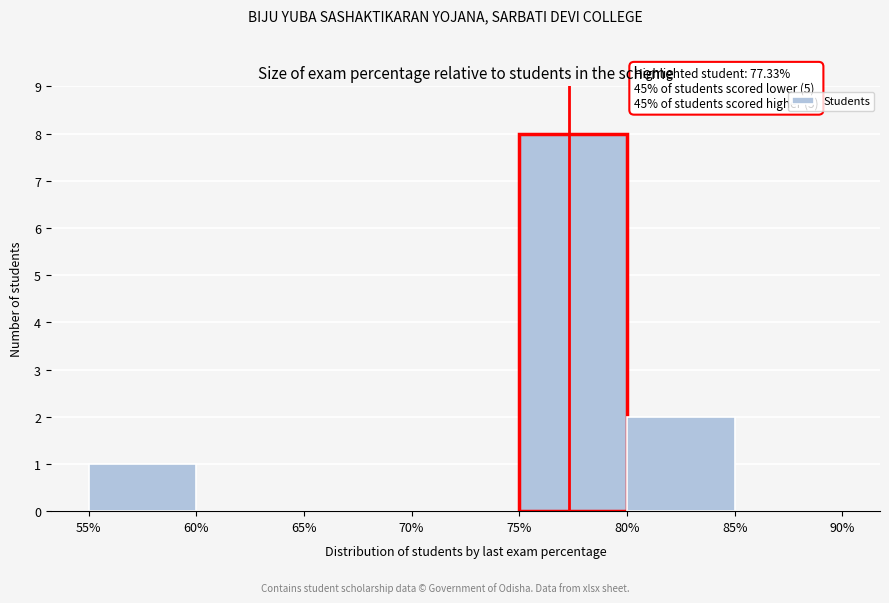

Over which range of the x-axis is the bar tallest?

75% to 80%